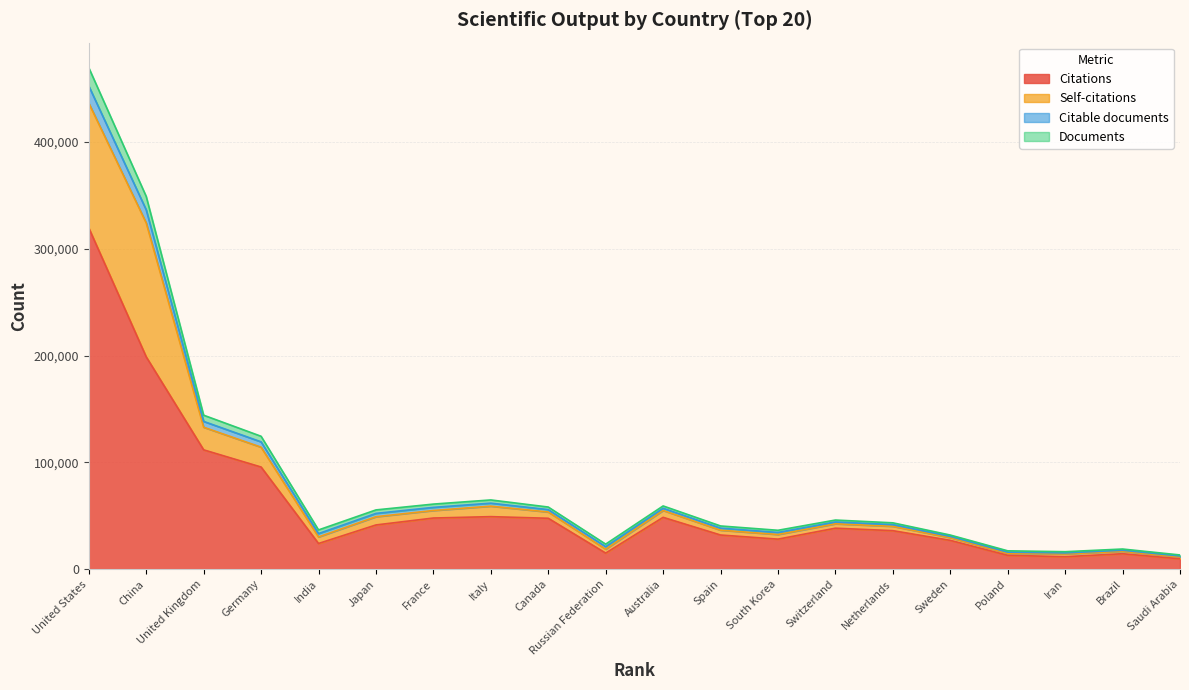

True or false: Citations has a value of 36003 at Netherlands.

True